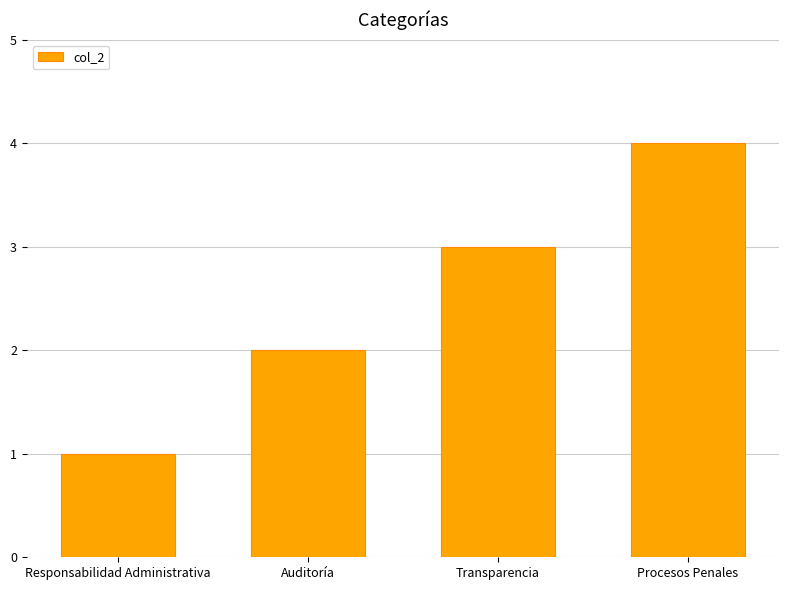

What is the sum of the values at Transparencia and Procesos Penales?

7